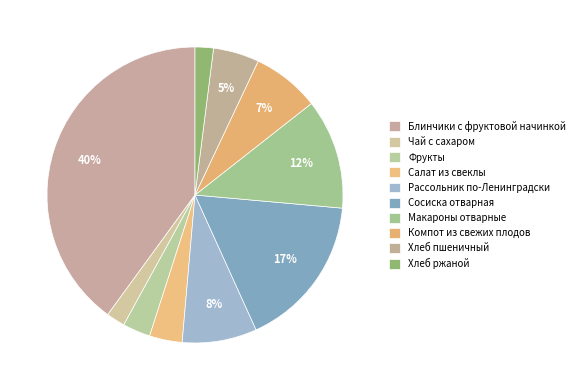

Is it true that Макароны отварные is 12% of the pie?

True